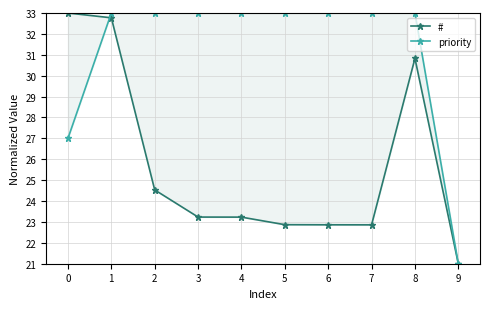

Which series ends up on top after the final intersection of # and priority?

priority